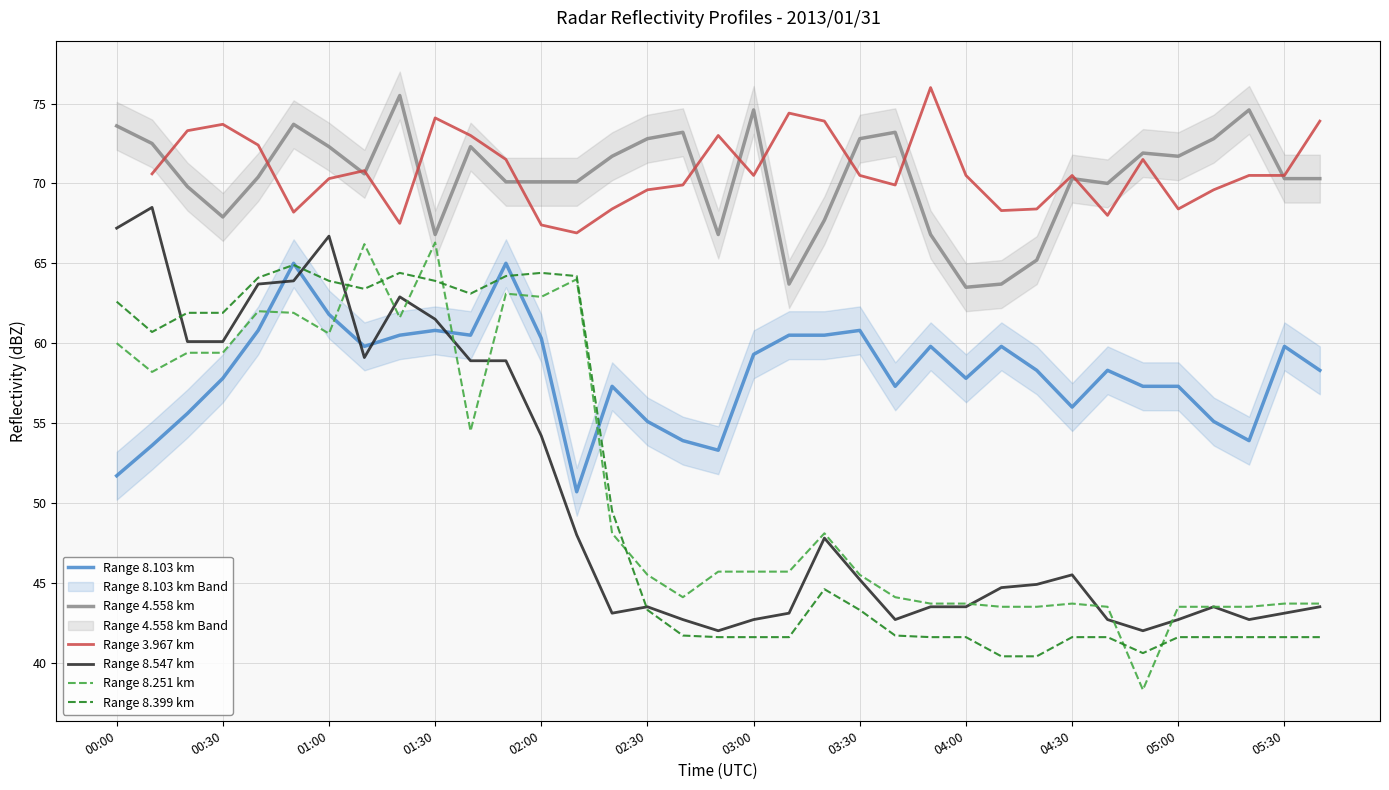

In Range 3.967 km, how many points are lower than both neighbors (excluding endpoints)?

8